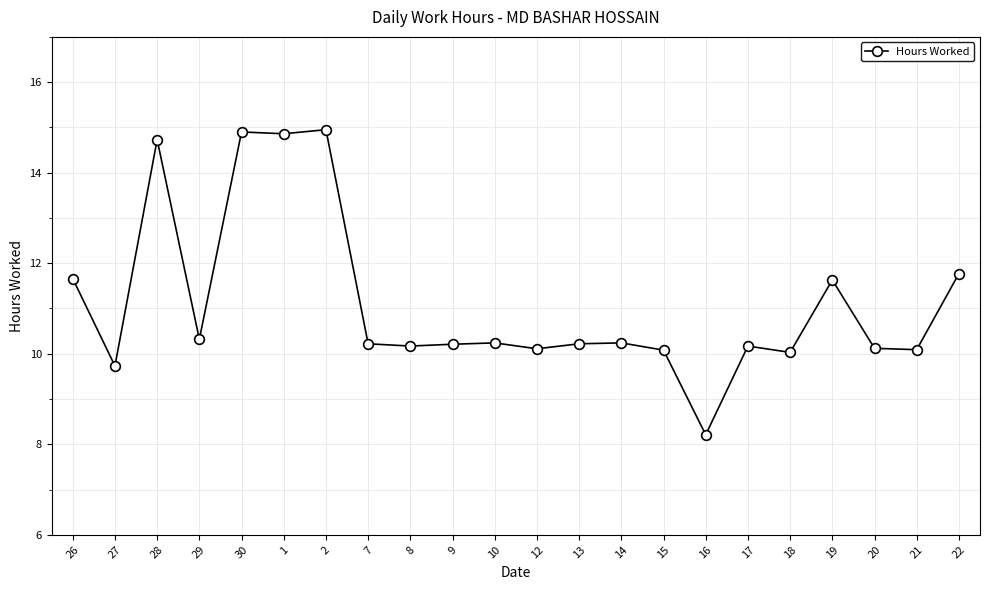

What is the label of the 5th point from the right?

18